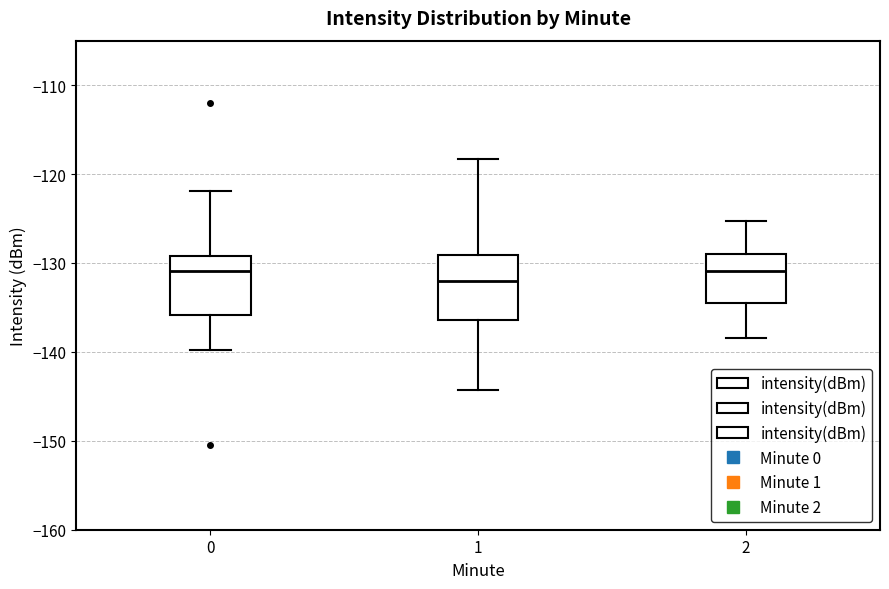

Where does the lower whisker of the box at x = 0 end on the y-axis? The values are not printed on the chart, so give them approximately, as read against the axis.

-140